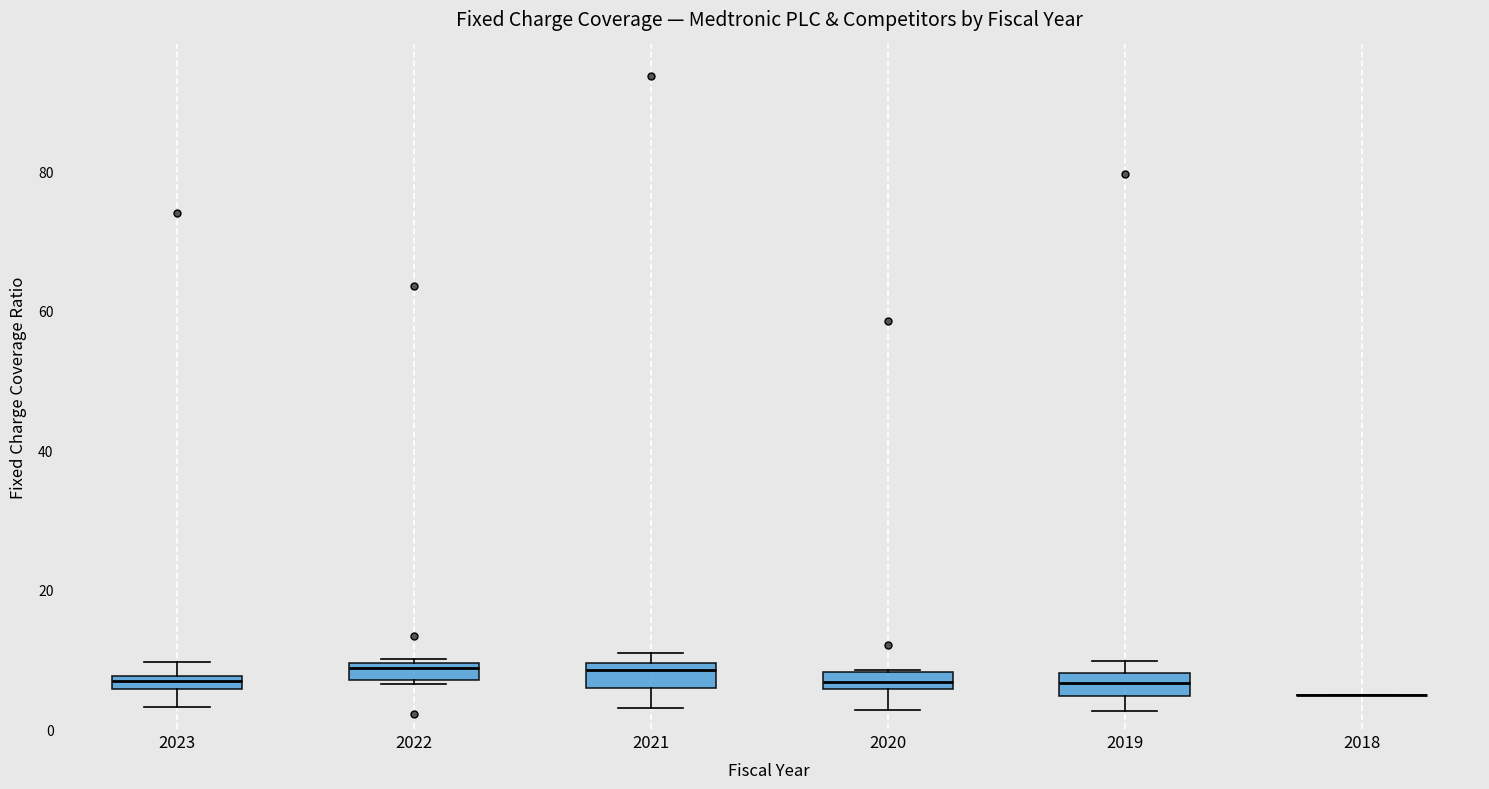

Where is the lower edge of the box at x = 2023 on the y-axis? The values are not printed on the chart, so give them approximately, as read against the axis.

6